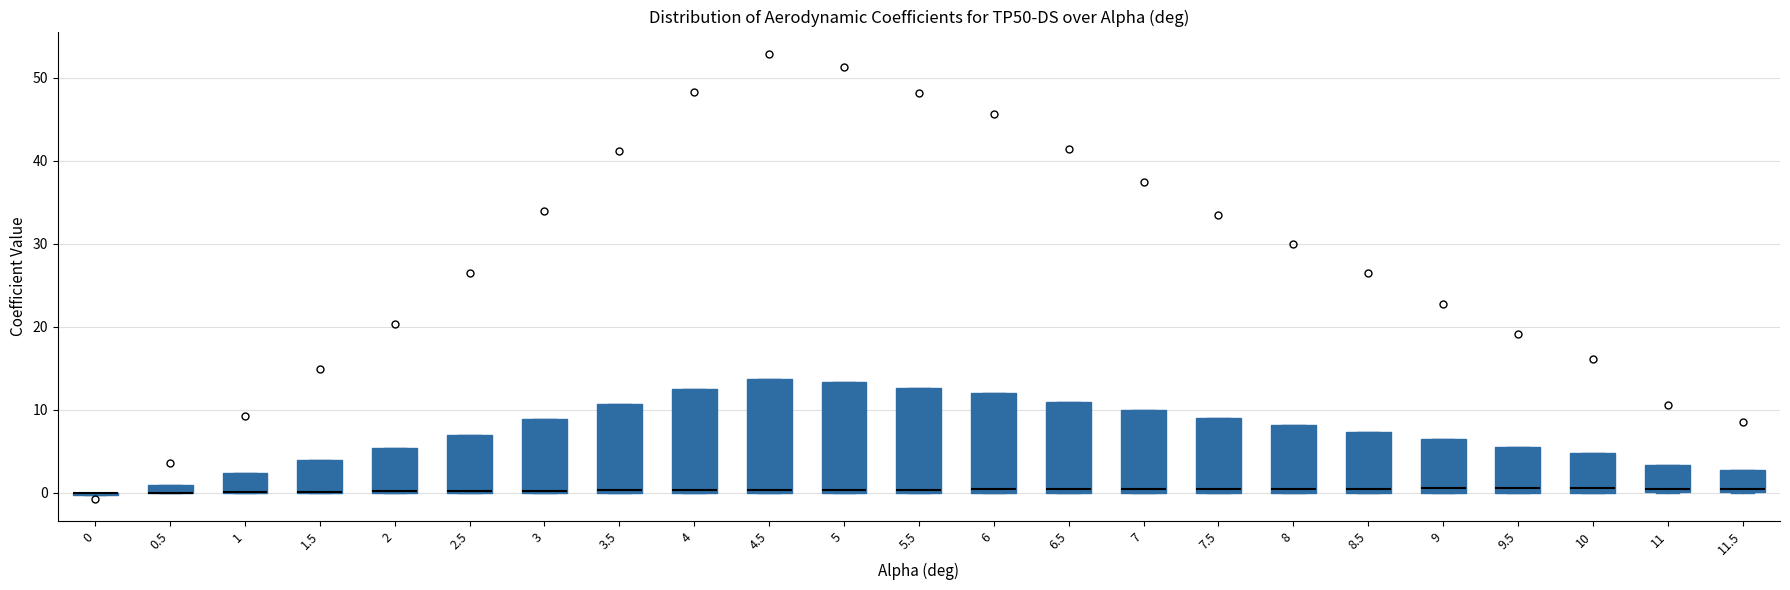

Where is the upper edge of the box at x = 2.5 on the y-axis? The values are not printed on the chart, so give them approximately, as read against the axis.

7